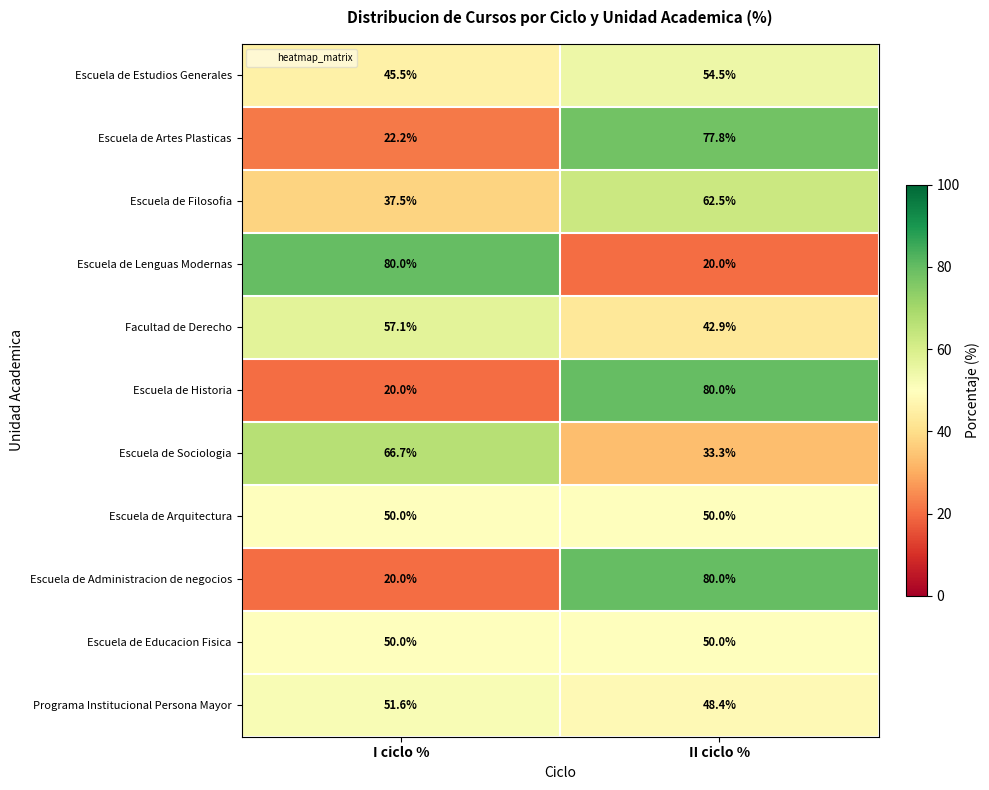

Reading right to left, what are all the values shown in this chart?

Escuela de Estudios Generales: 54.5	45.5
Escuela de Artes Plasticas: 77.8	22.2
Escuela de Filosofia: 62.5	37.5
Escuela de Lenguas Modernas: 20.0	80.0
Facultad de Derecho: 42.9	57.1
Escuela de Historia: 80.0	20.0
Escuela de Sociologia: 33.3	66.7
Escuela de Arquitectura: 50.0	50.0
Escuela de Administracion de negocios: 80.0	20.0
Escuela de Educacion Fisica: 50.0	50.0
Programa Institucional Persona Mayor: 48.4	51.6